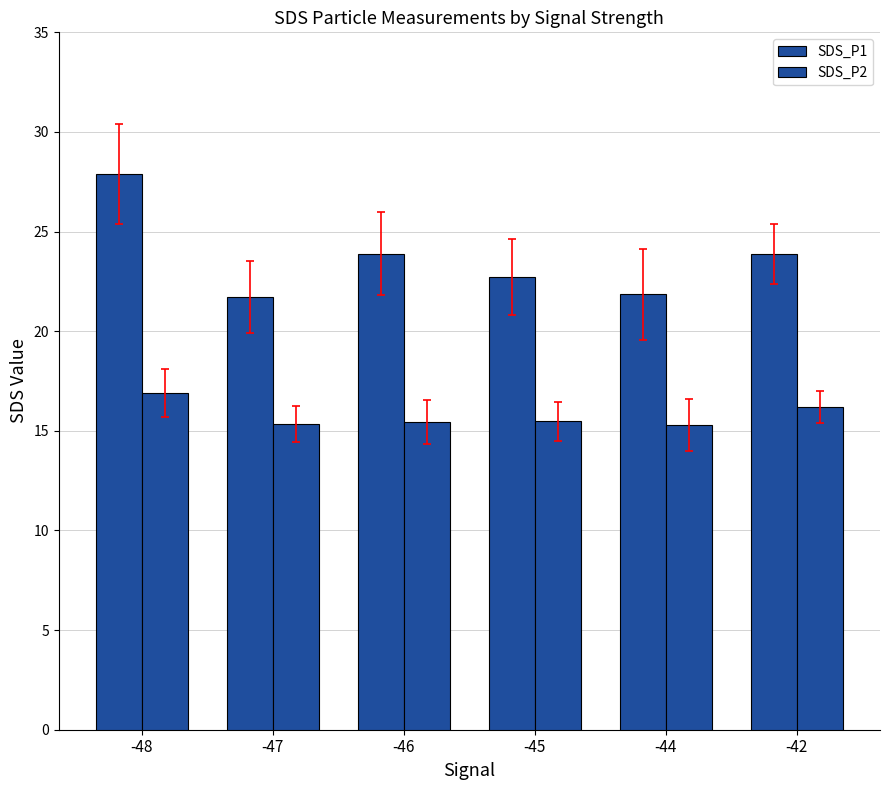

Count the number of data series in this chart.

2